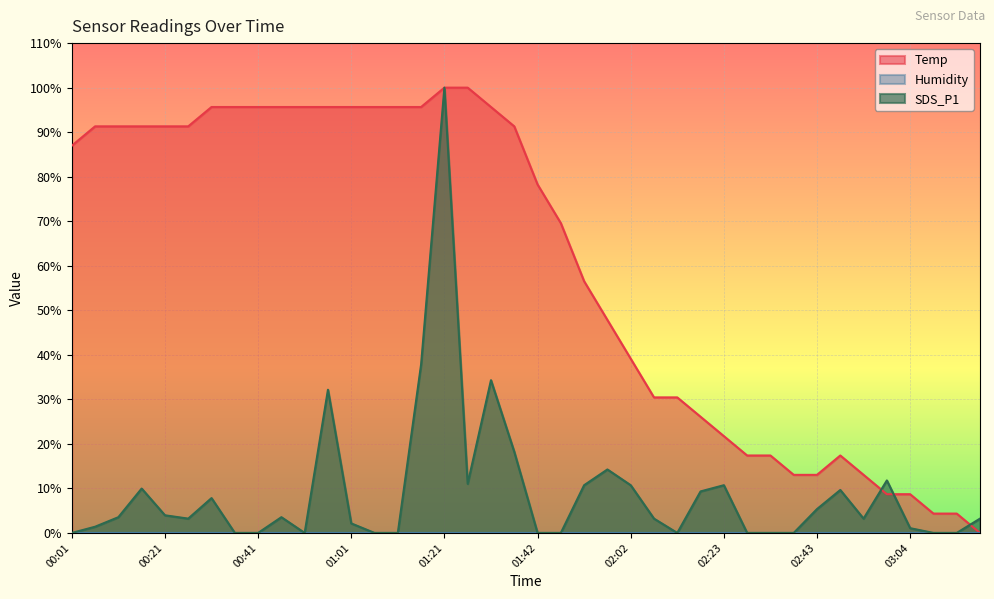

True or false: SDS_P1 has more than 2 interior local peaks.

True